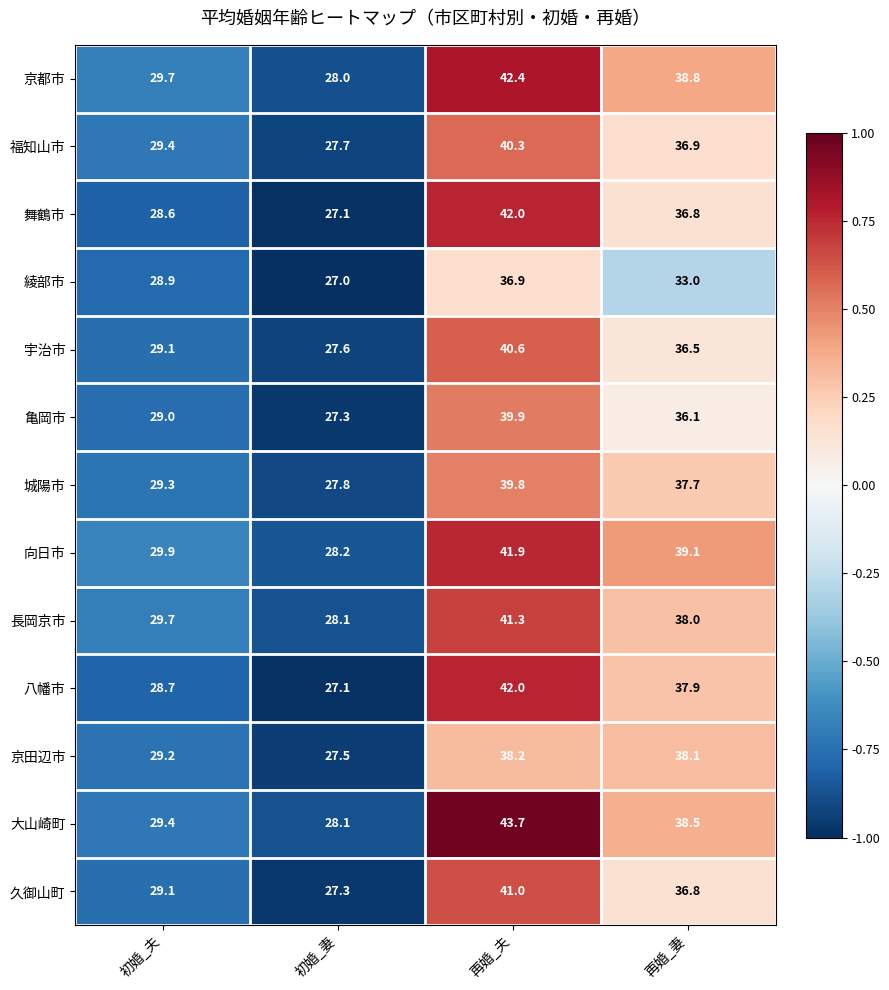

Between 初婚_夫 and 再婚_夫, which series saw the biggest shift?

大山崎町